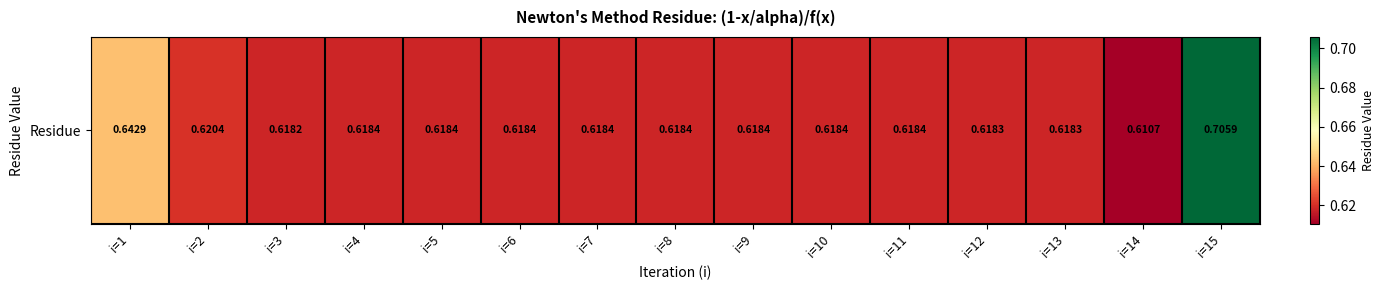

List the labels in order of value, largest first.

i=15, i=1, i=2, i=6, i=7, i=8, i=9, i=5, i=10, i=11, i=4, i=13, i=12, i=3, i=14